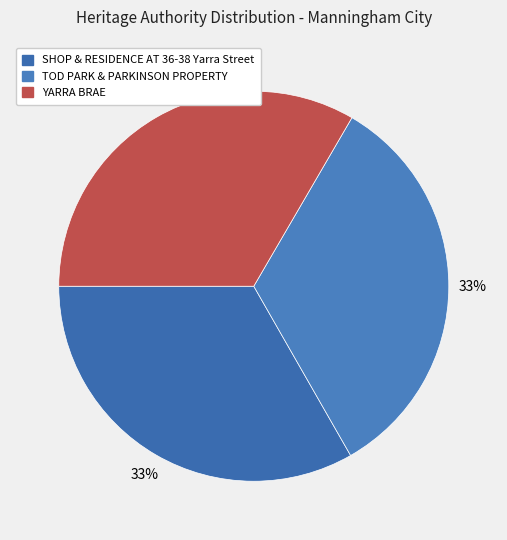

To the nearest percent, what portion does SHOP & RESIDENCE AT 36-38 Yarra Street represent?

33%